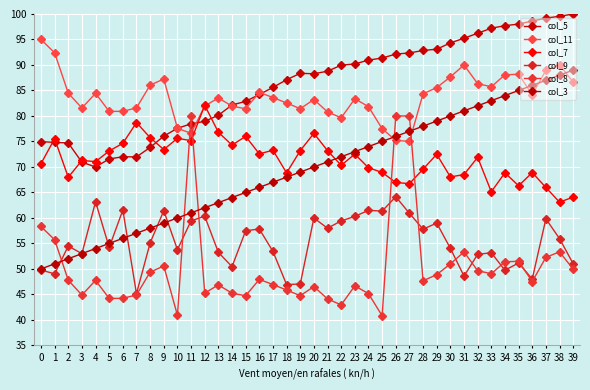

Does the chart display data point markers on the line(s)?

Yes